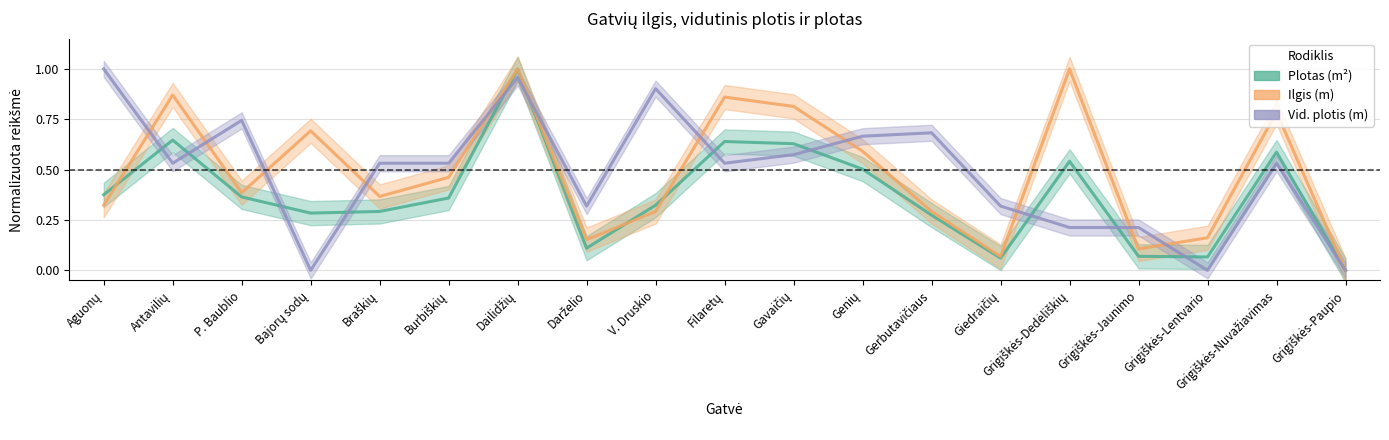

What is the label of the 3rd point from the right?

Grigiškės-Lentvario